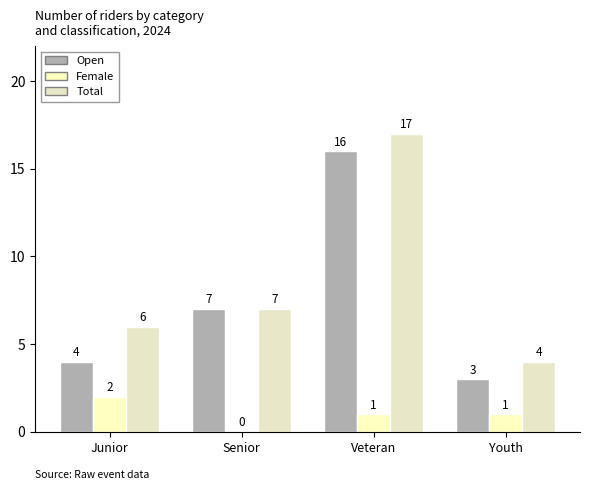

What value does the Total series have at Veteran, to the nearest 5?

15